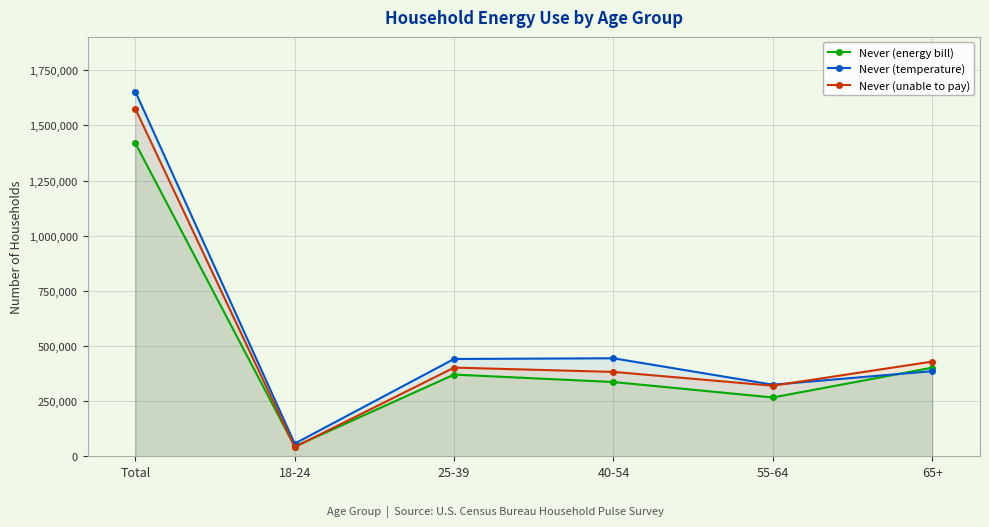

The Never (unable to pay) series shows 41843 at 18-24. True or false?

True